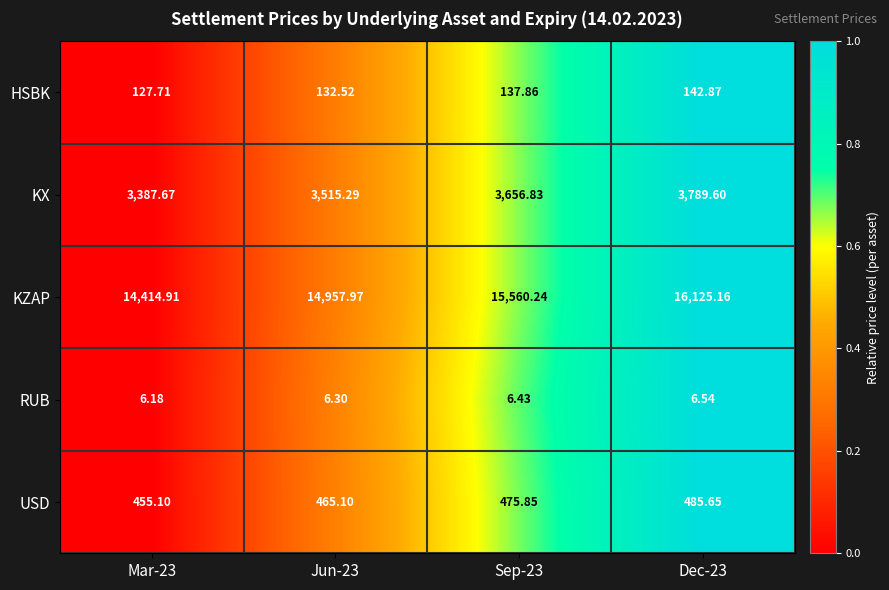

At which category is the sum across all series the highest?

Dec-23